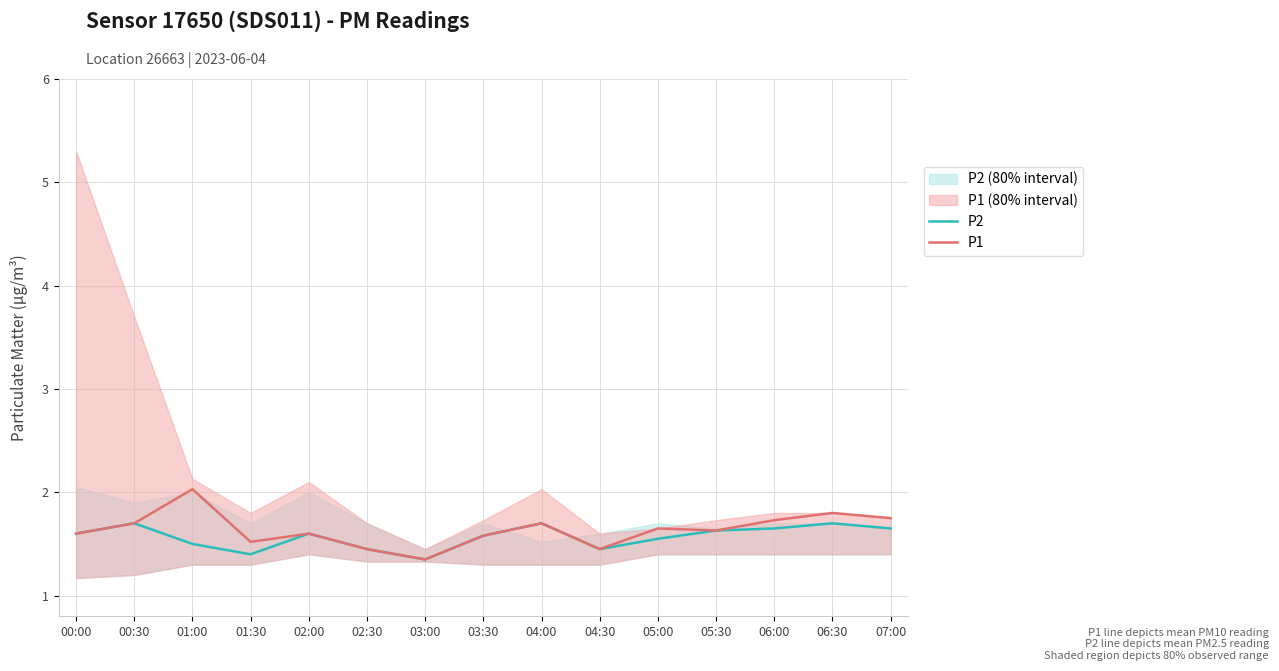

List the series in order of their peak value, highest first.

P1, P2